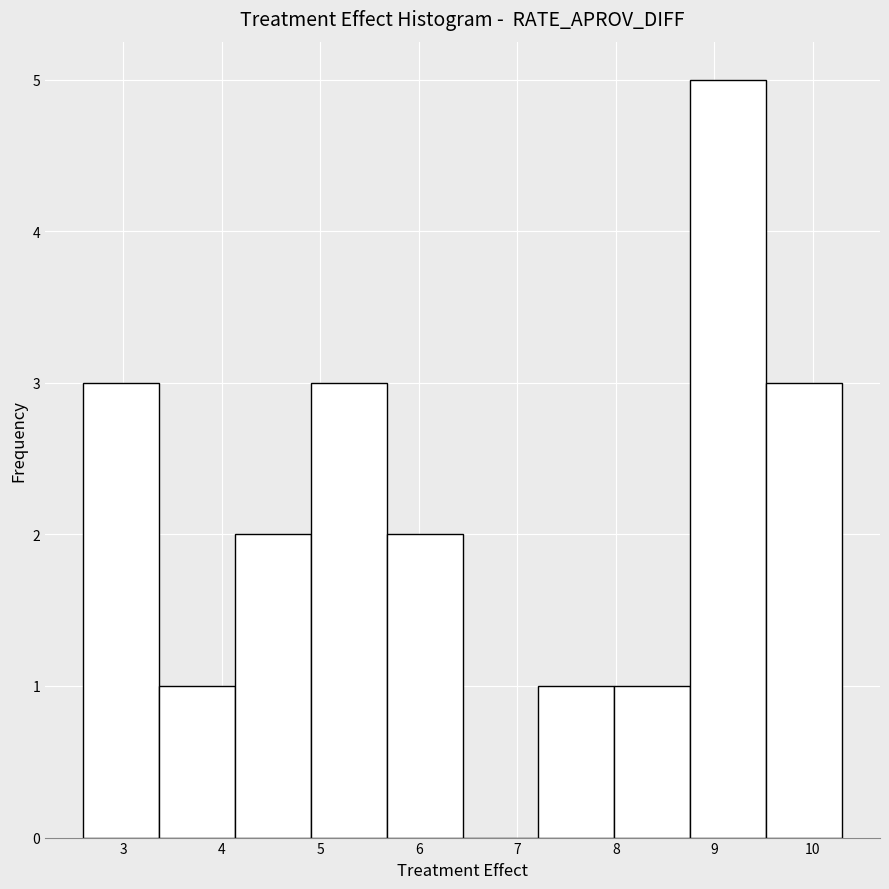

Reading left to right, list every bar in this chart as the range it spans on the x-axis followed by its height. Neither the bar edges nor the heights are printed on the chart, so give them approximately, as read against the axes.

2.6 to 3.4: 3
3.4 to 4.1: 1
4.1 to 4.9: 2
4.9 to 5.7: 3
5.7 to 6.4: 2
6.4 to 7.2: 0
7.2 to 8.0: 1
8.0 to 8.8: 1
8.8 to 9.5: 5
9.5 to 10.3: 3